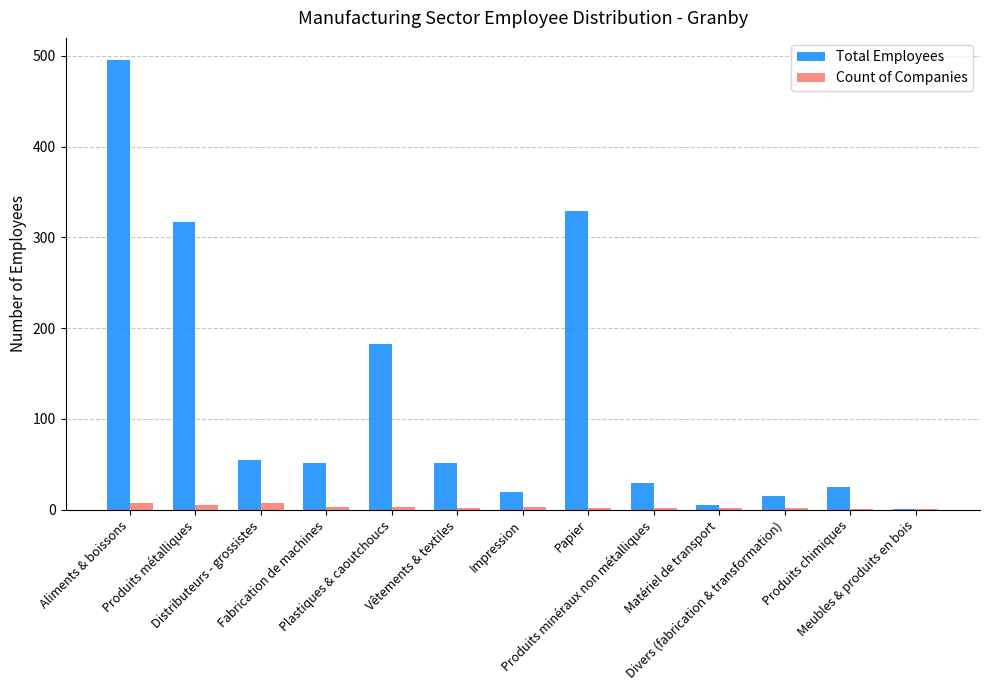

Which series has the largest total across all categories?

Total Employees